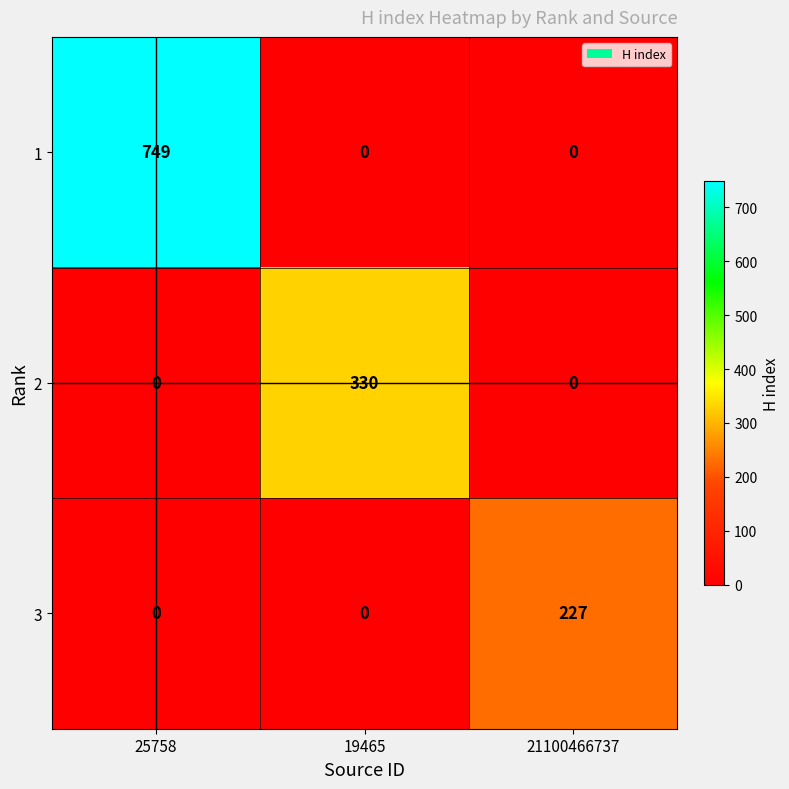

Rank the series by their maximum value, from highest to lowest.

1, 2, 3